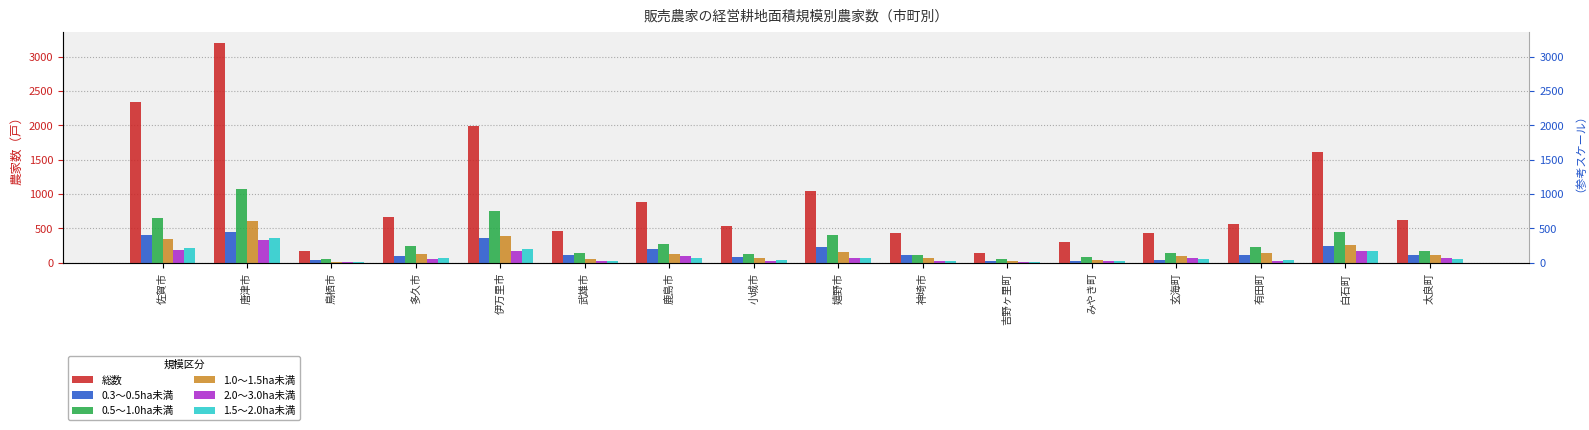

Rank the series at 唐津市 from highest to lowest value.

総数, 0.5～1.0ha未満, 1.0～1.5ha未満, 0.3～0.5ha未満, 1.5～2.0ha未満, 2.0～3.0ha未満